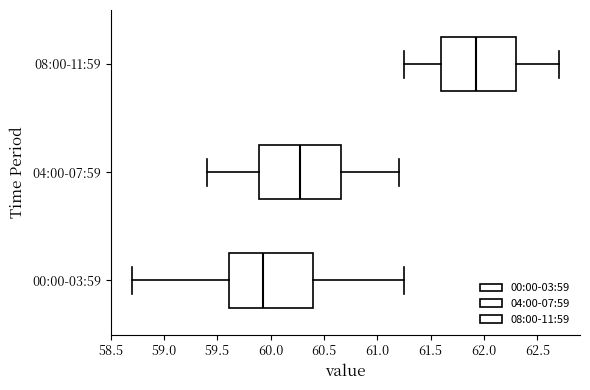

Reading bottom to top, read every box against the x-axis: the position of its median line, the range the box covers, and the ends of its whiskers. The values are not printed on the chart, so give them approximately, as read against the axis.

00:00-03:59: median 59.95, box 59.60 to 60.40, whiskers 58.70 to 61.25
04:00-07:59: median 60.30, box 59.90 to 60.65, whiskers 59.40 to 61.20
08:00-11:59: median 61.95, box 61.60 to 62.30, whiskers 61.25 to 62.70